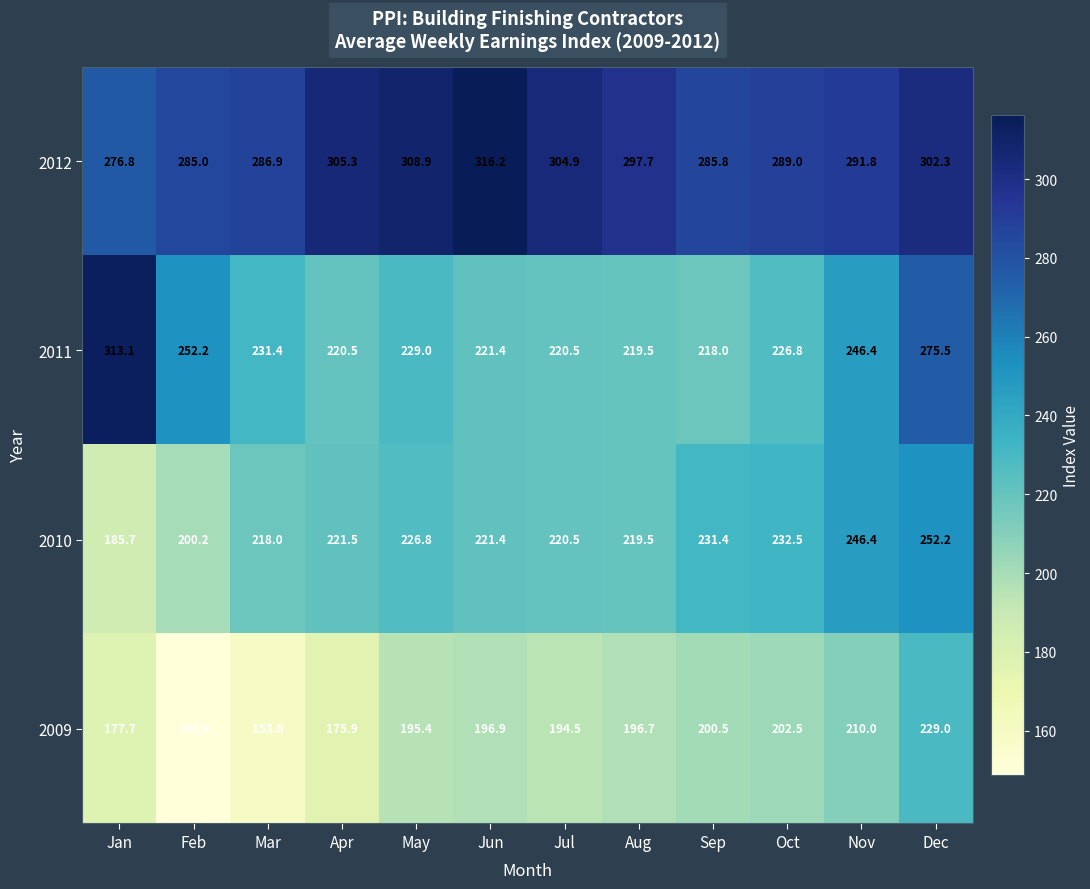

The value of 2011 at Nov is 246.4. True or false?

True